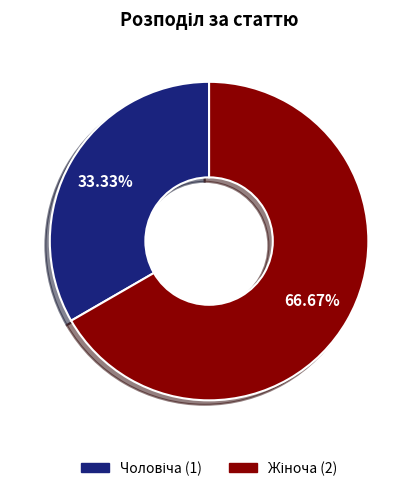

Does any single category account for the majority?

Yes